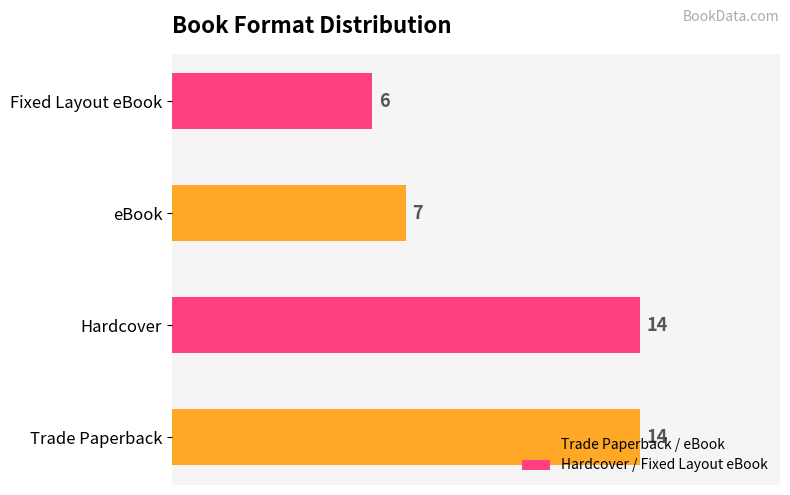

The chart shows a value of 7 at eBook. True or false?

True